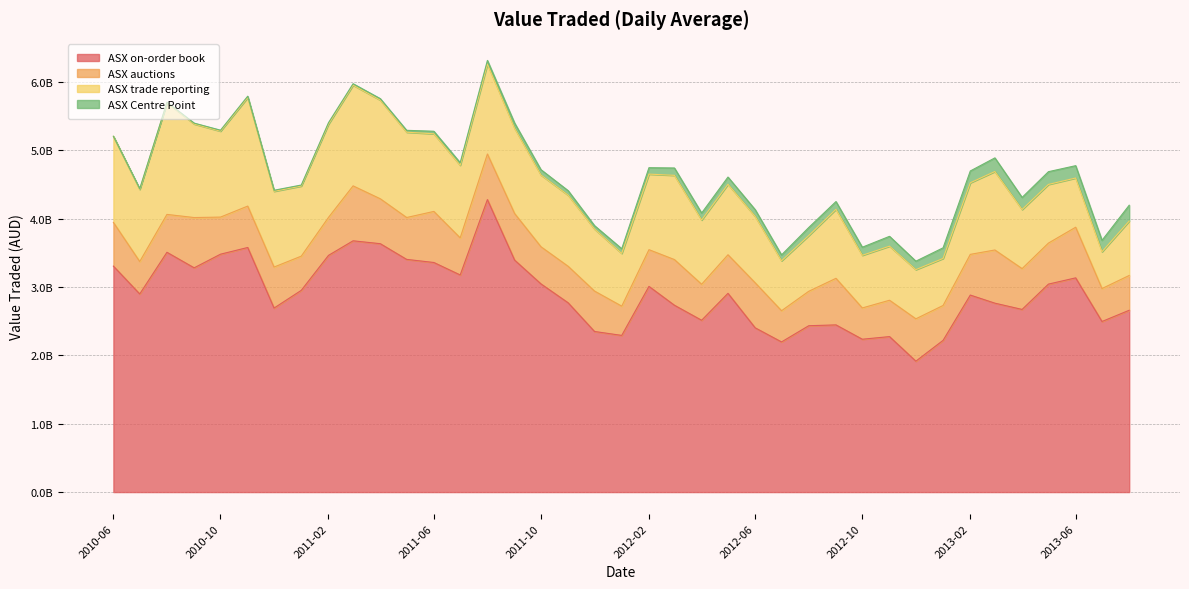

Which series changed the most between 2011-09 and 2012-03?

ASX on-order book